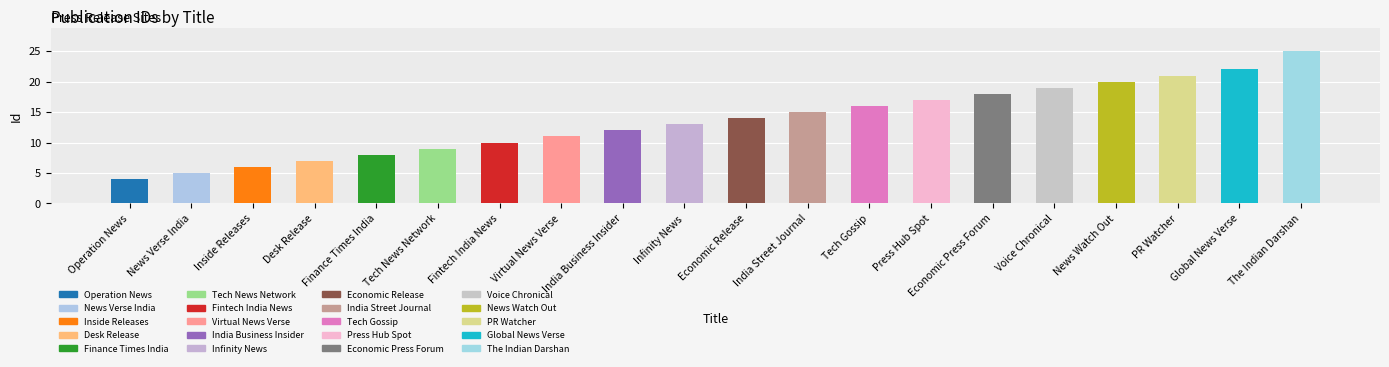

What is the smallest value displayed?

4